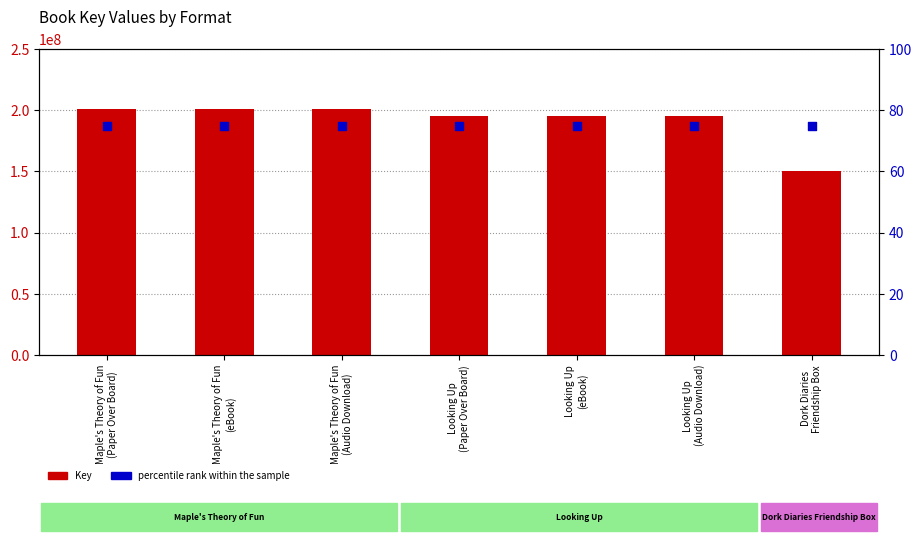

Which series has the largest total across all categories?

Key